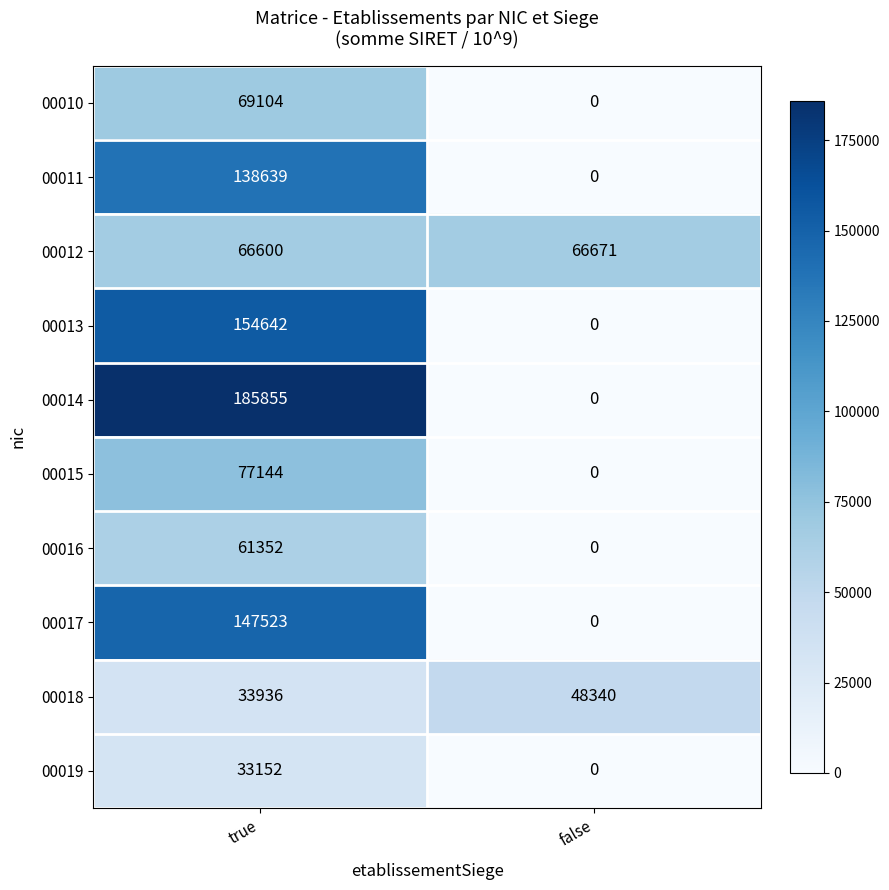

Reading right to left, what are all the values shown in this chart?

00010: 0	69104
00011: 0	138639
00012: 66671	66600
00013: 0	154642
00014: 0	185855
00015: 0	77144
00016: 0	61352
00017: 0	147523
00018: 48340	33936
00019: 0	33152